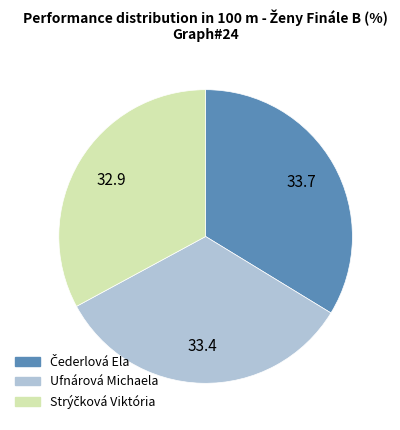

Is it true that Ufnárová Michaela is 33% of the pie?

True